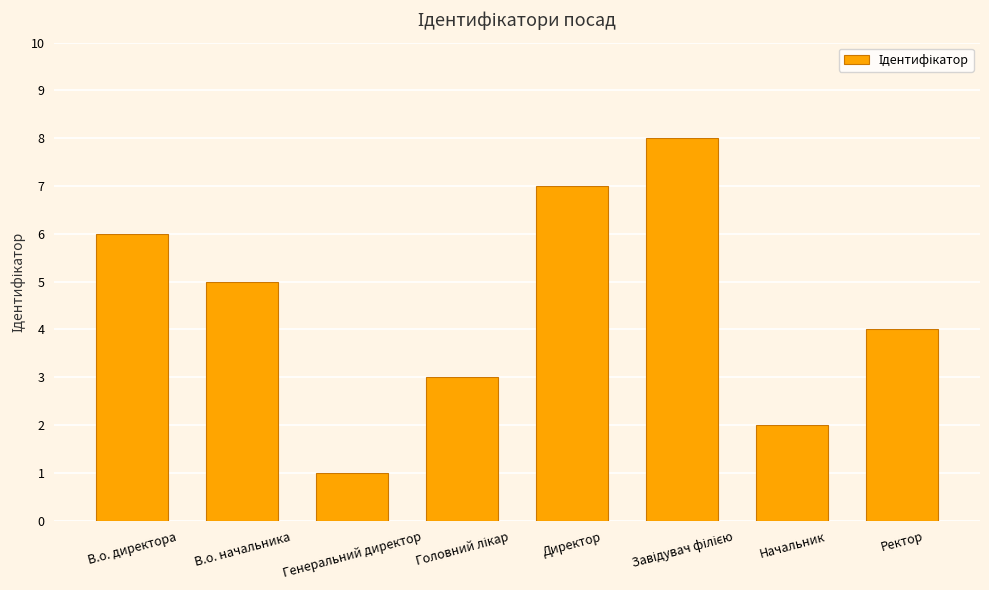

At which label does the data first exceed 5?

В.о. директора